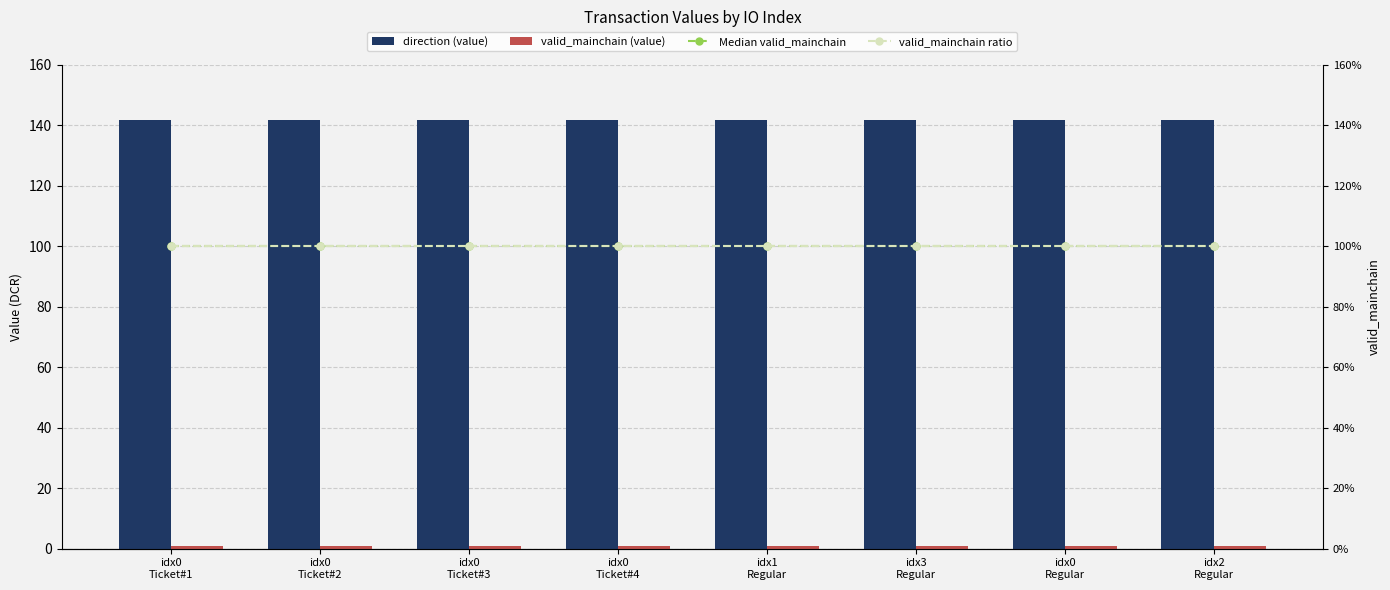

Does the chart contain stacked bars?

No